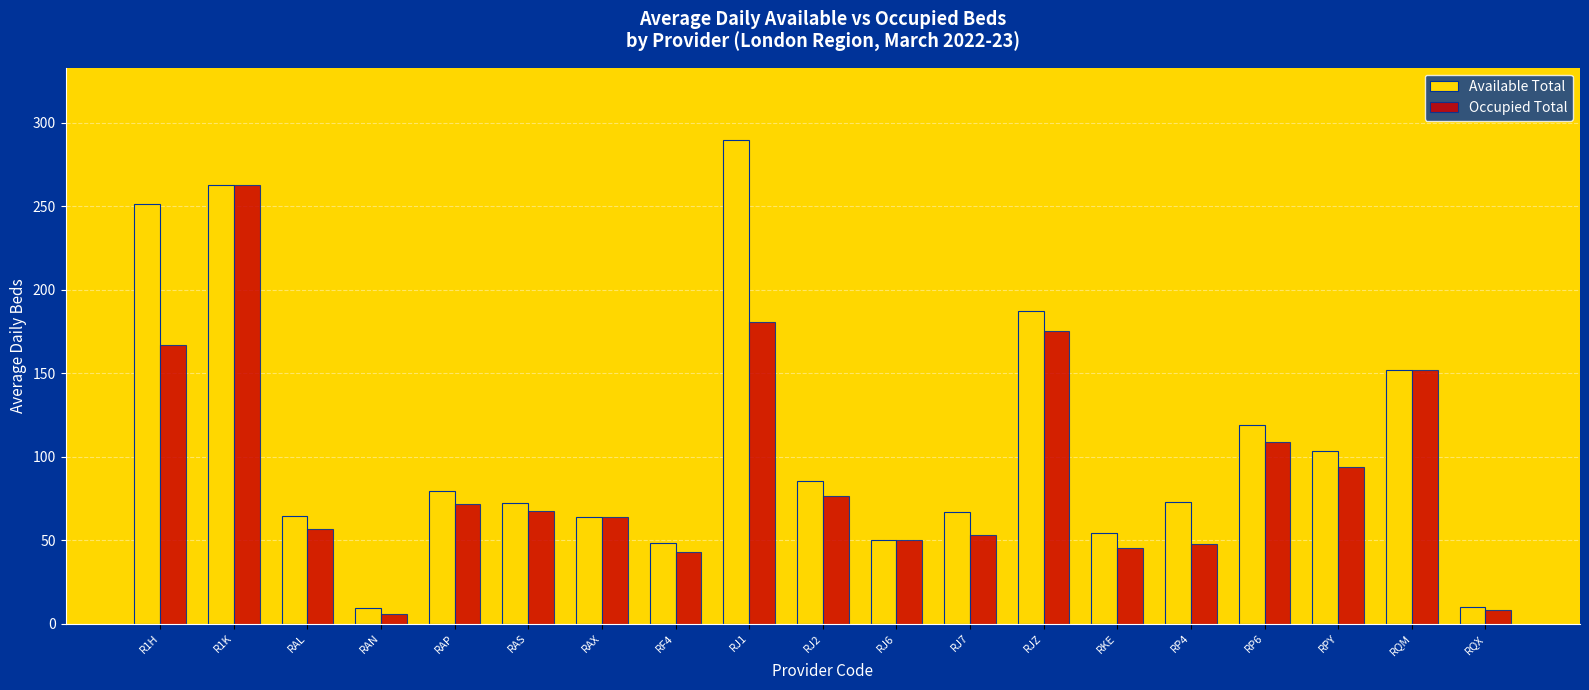

What is the difference between the highest and lowest values at R1H?

84.2